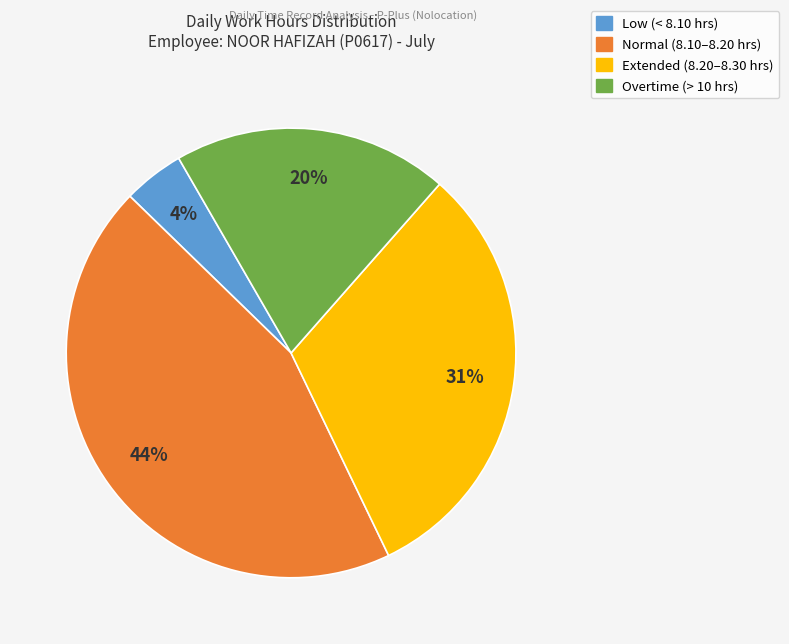

To the nearest percent, what is the average slice percentage?

25%